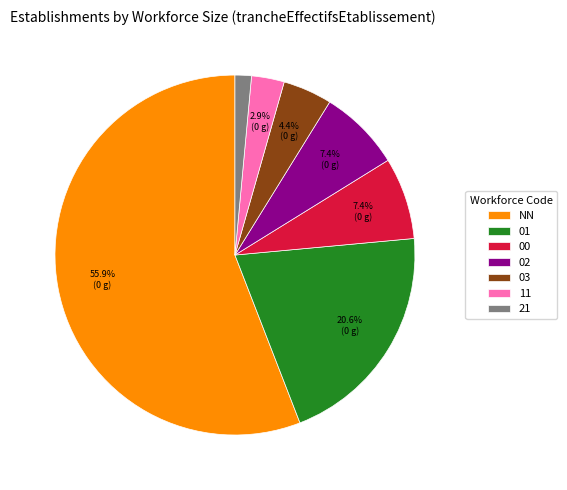

Is it true that 02 is 1% of the pie?

False